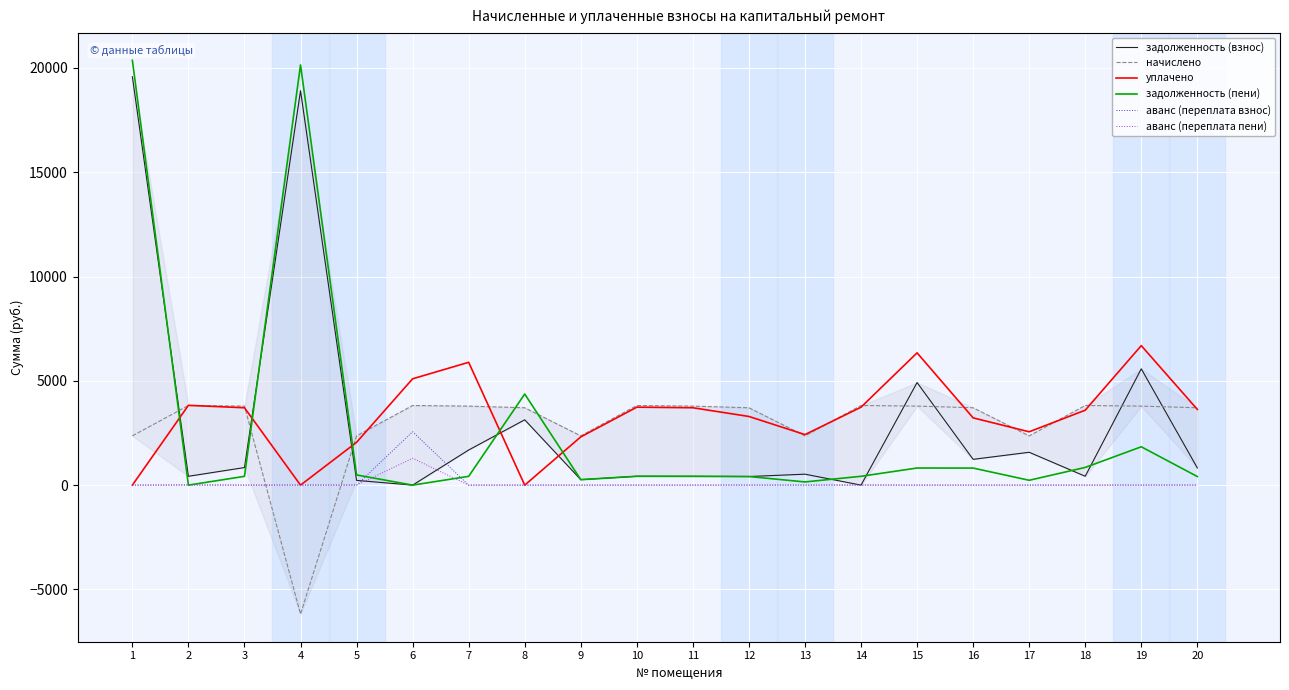

Between 2 and 12, which series saw the biggest shift?

уплачено